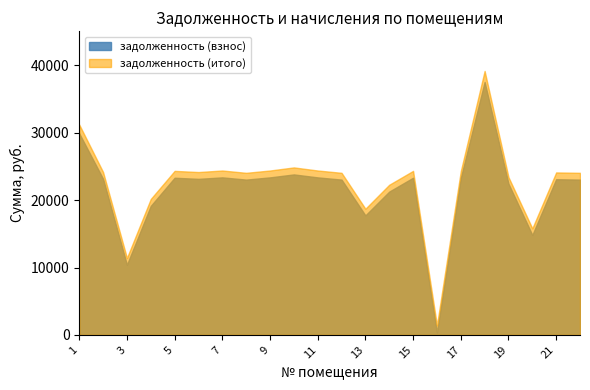

What is the difference between the second highest and minimum values in the задолженность (взнос) series?

29565.6